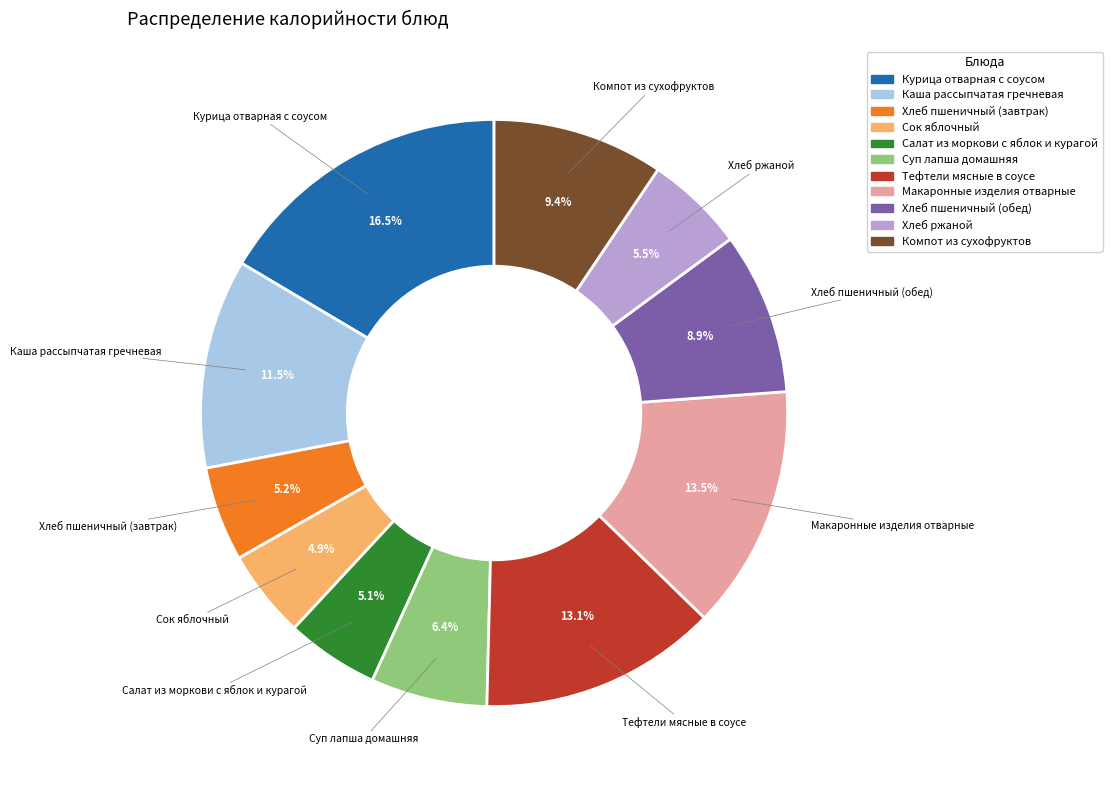

Which slice is the largest?

Курица отварная с соусом